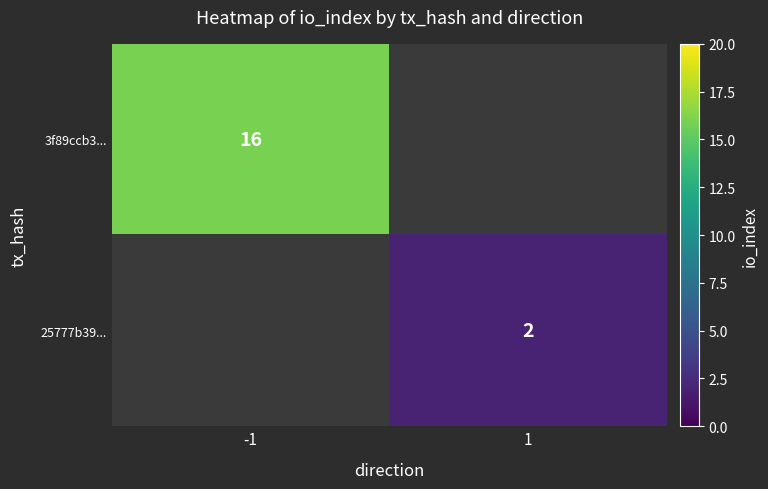

Is the value of 25777b39... at 1 greater than the value of 3f89ccb3... at -1?

No